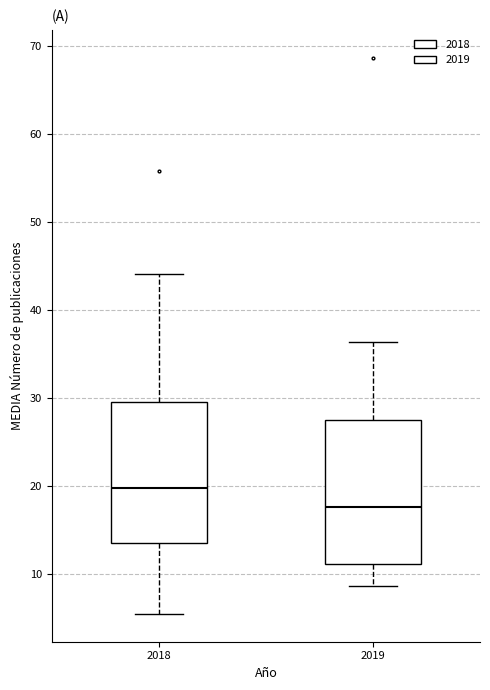

Where does the median line of the box at x = 2018 sit on the y-axis? The values are not printed on the chart, so give them approximately, as read against the axis.

20